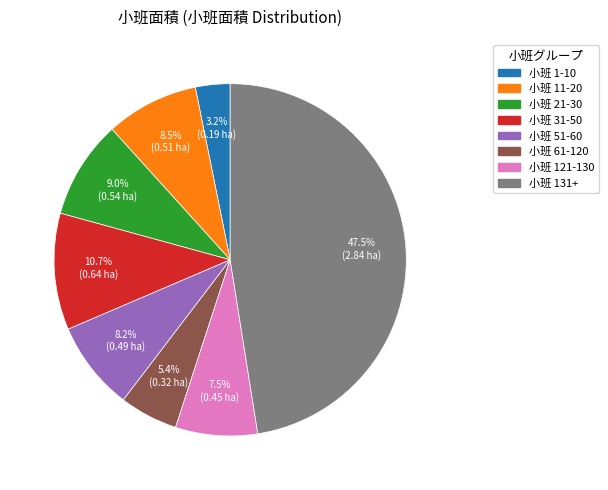

Is there any slice that represents more than half of the pie?

No